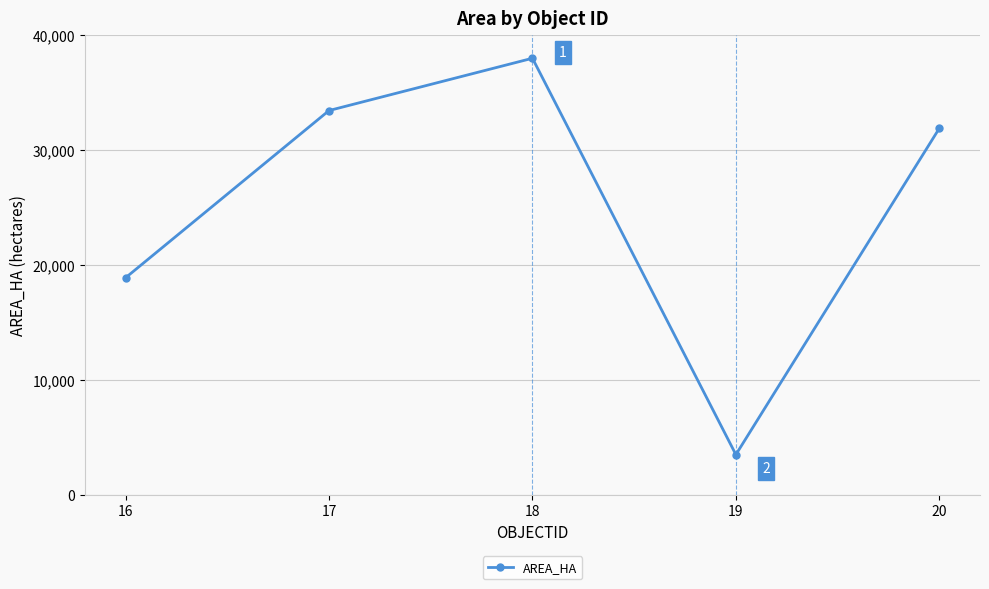

True or false: the data shows 3487.1 at 19.

True